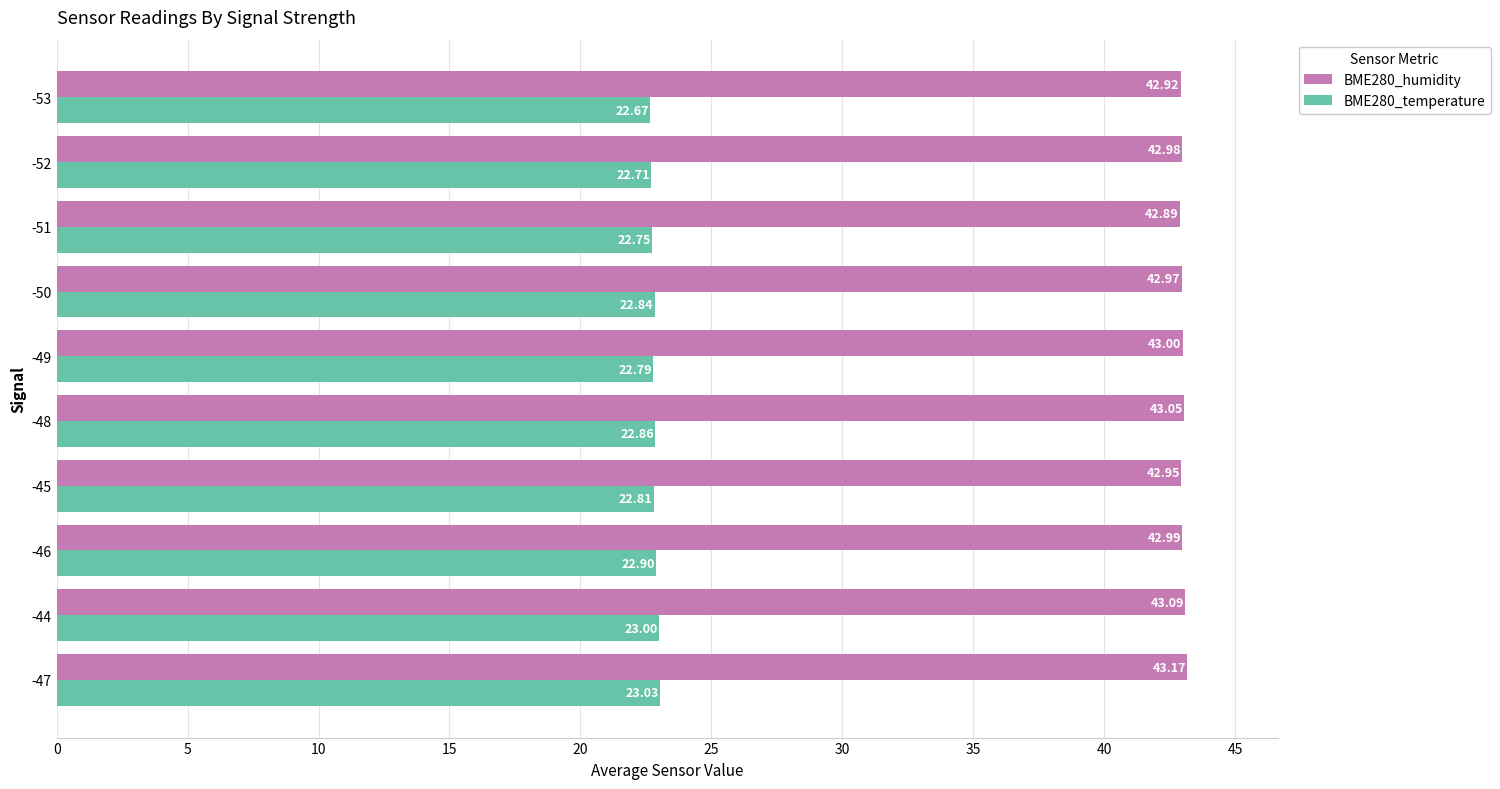

Which label corresponds to the largest value in the chart?

-47